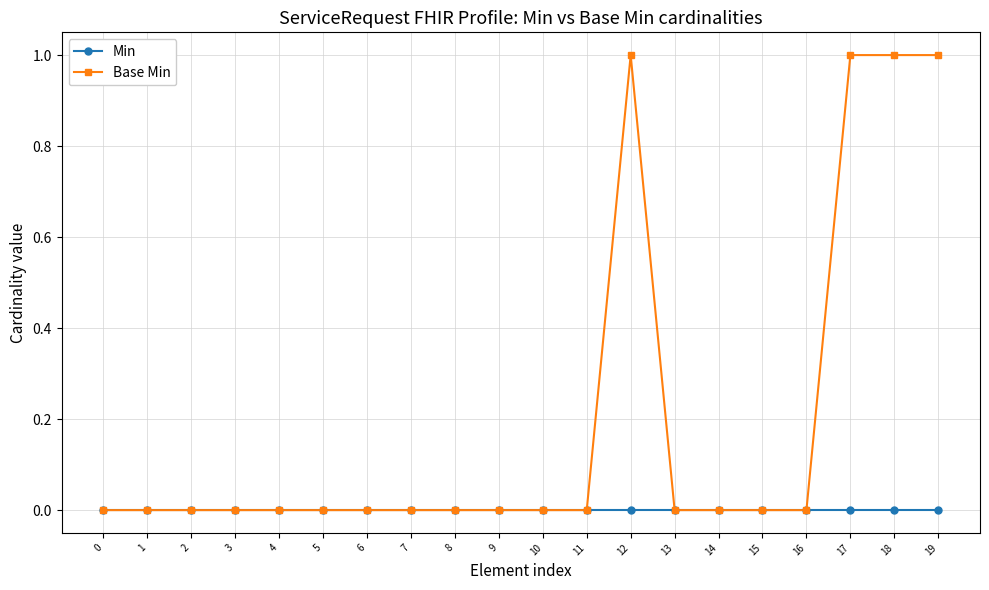

What is the value of the Base Min point at the 18th from the left?

1